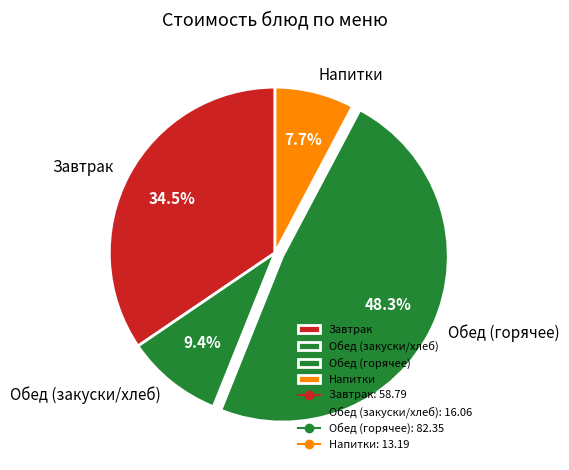

Which category has the biggest portion of the pie?

Обед (горячее)